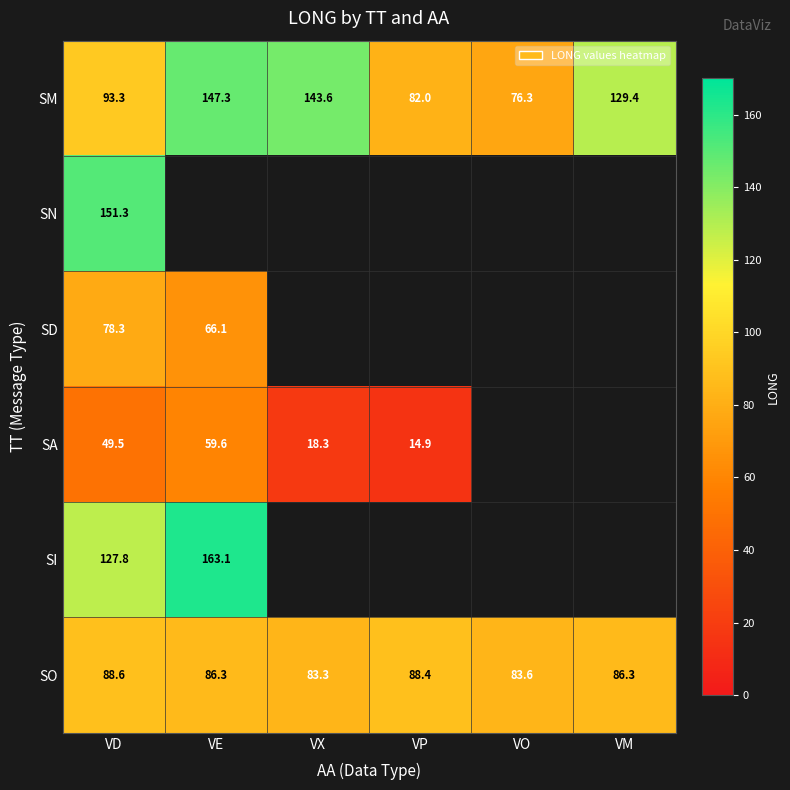

What is the minimum value shown in the chart?

14.9